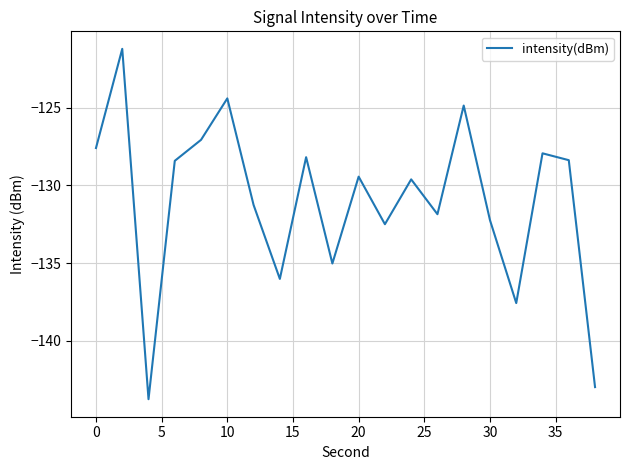

What is the sum of all values?

-2620.4